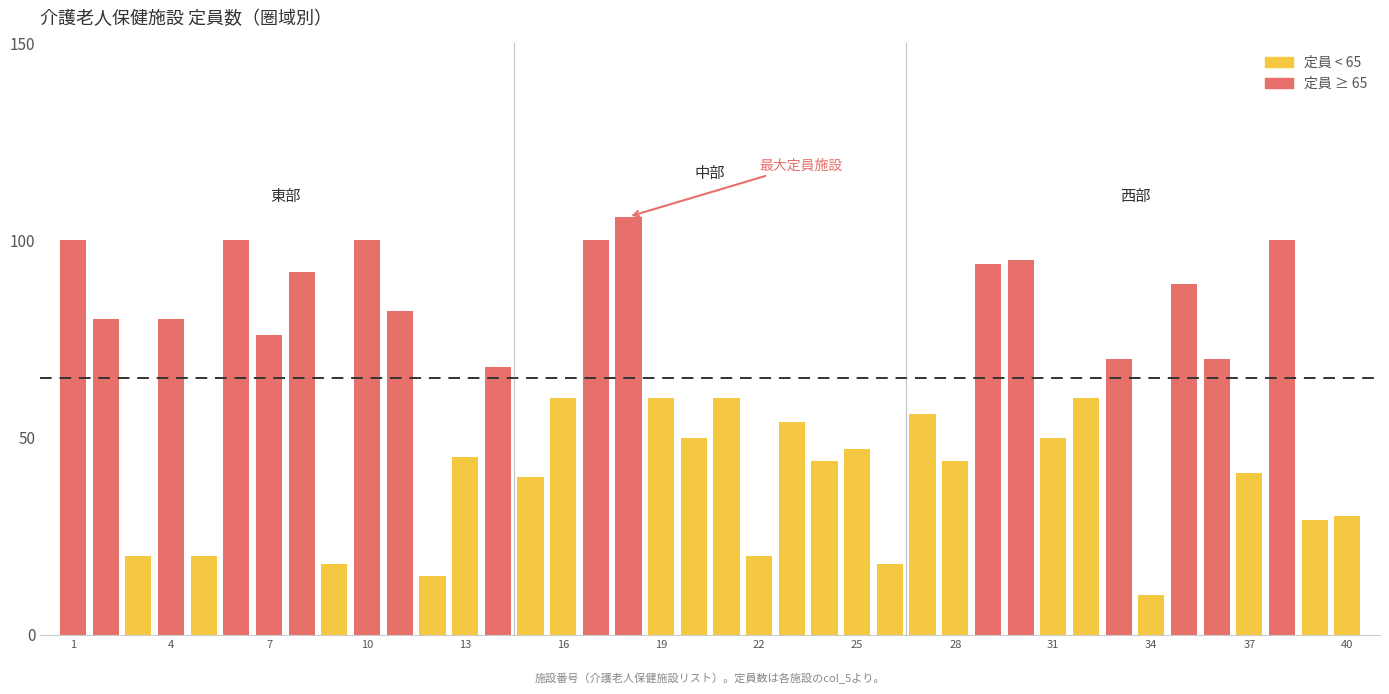

Does the chart contain any negative values?

No